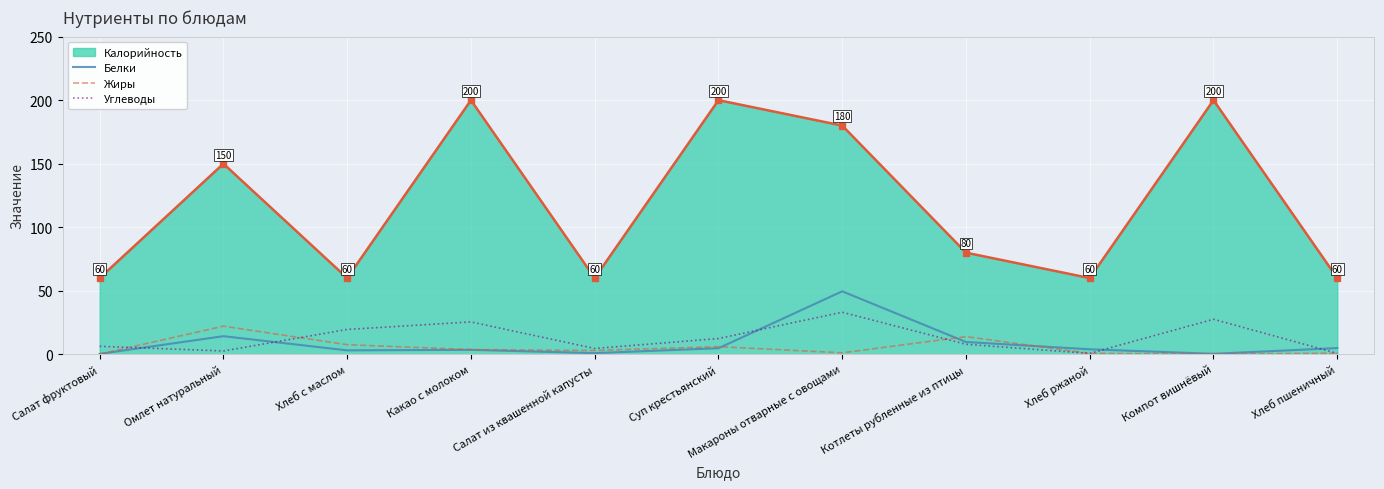

How many series are shown in this chart?

4